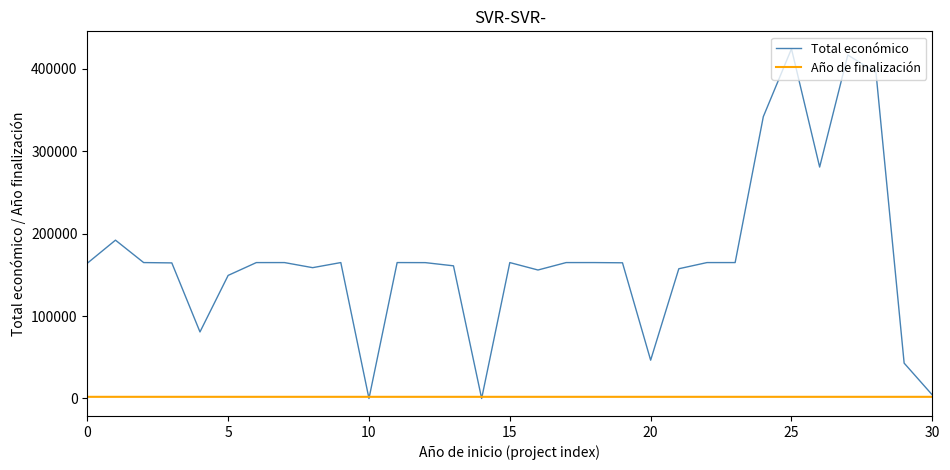

At how many categories does at least one series exceed 292080?

4